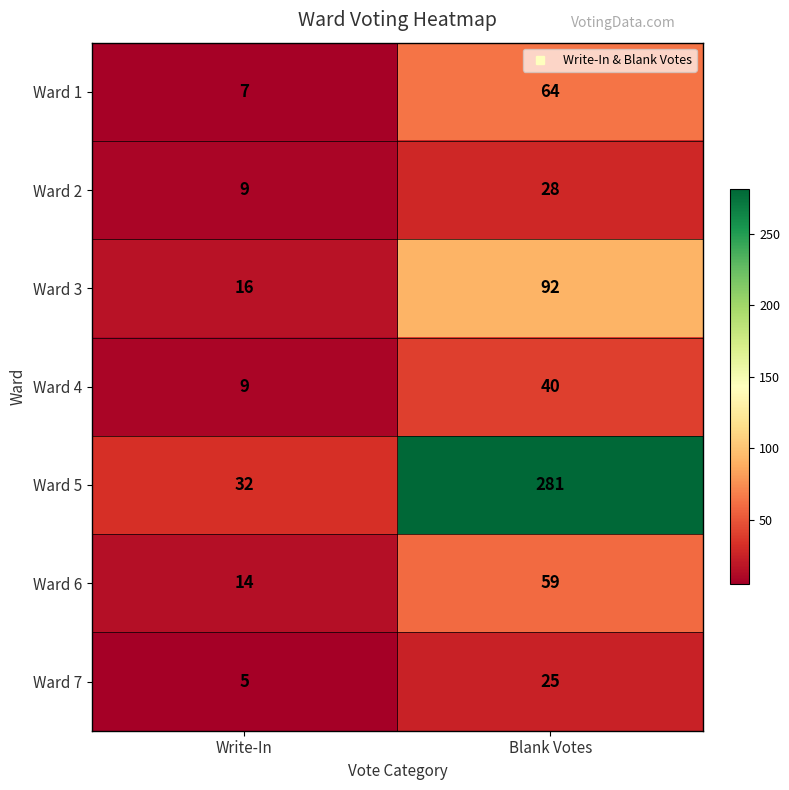

Is it true that Ward 4 equals 21 at Blank Votes?

False